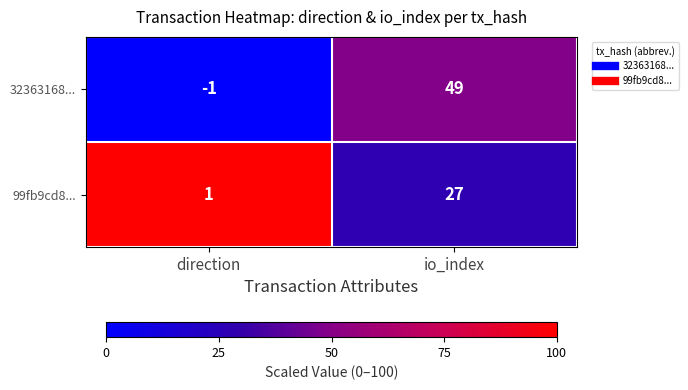

How many categories are shown in the chart?

2